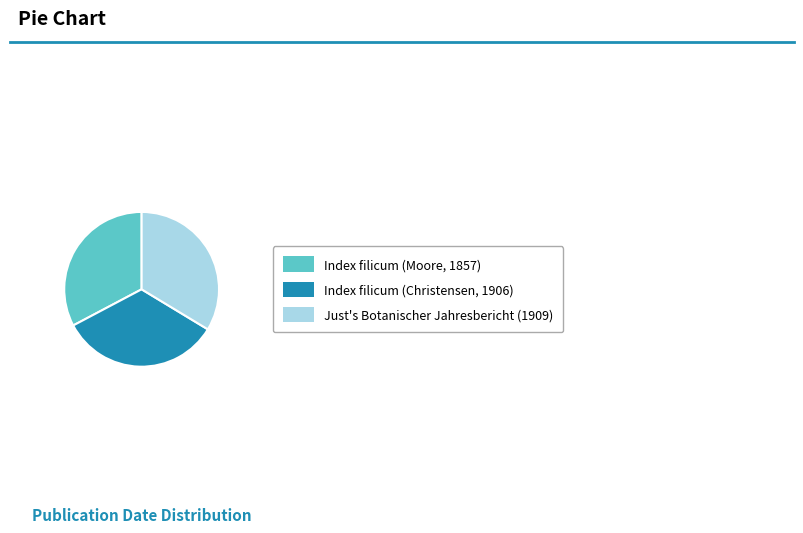

Is the sum of Index filicum (Moore, 1857) and Just's Botanischer Jahresbericht (1909) greater than half?

Yes